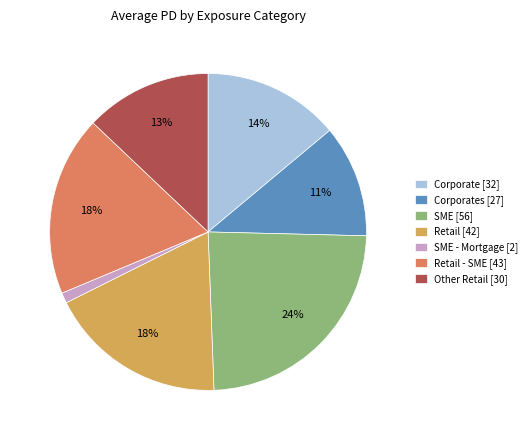

Which category has the biggest portion of the pie?

SME [56]